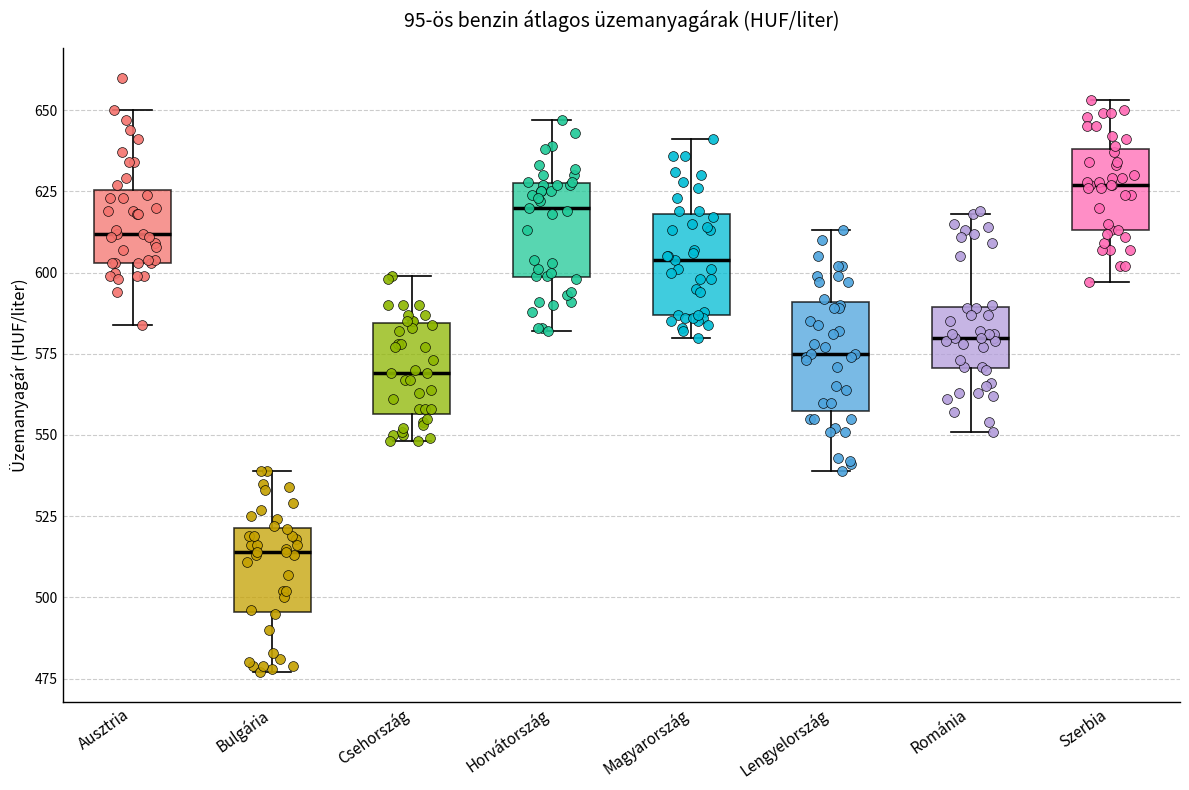

Where does the lower whisker of the box for Szerbia end on the y-axis? The values are not printed on the chart, so give them approximately, as read against the axis.

595